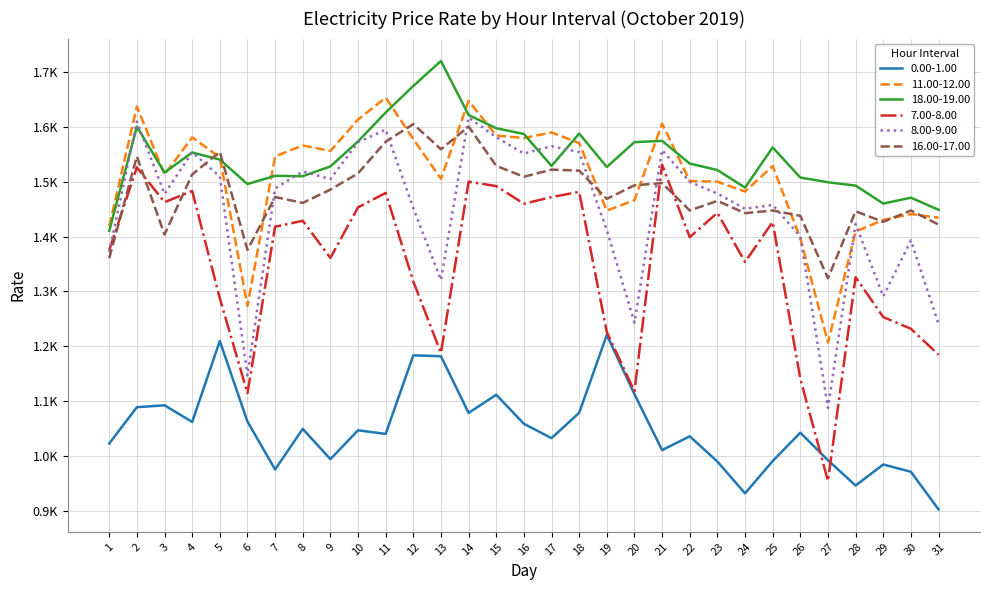

After their last crossing, which series has the higher values: 8.00-9.00 or 7.00-8.00?

8.00-9.00